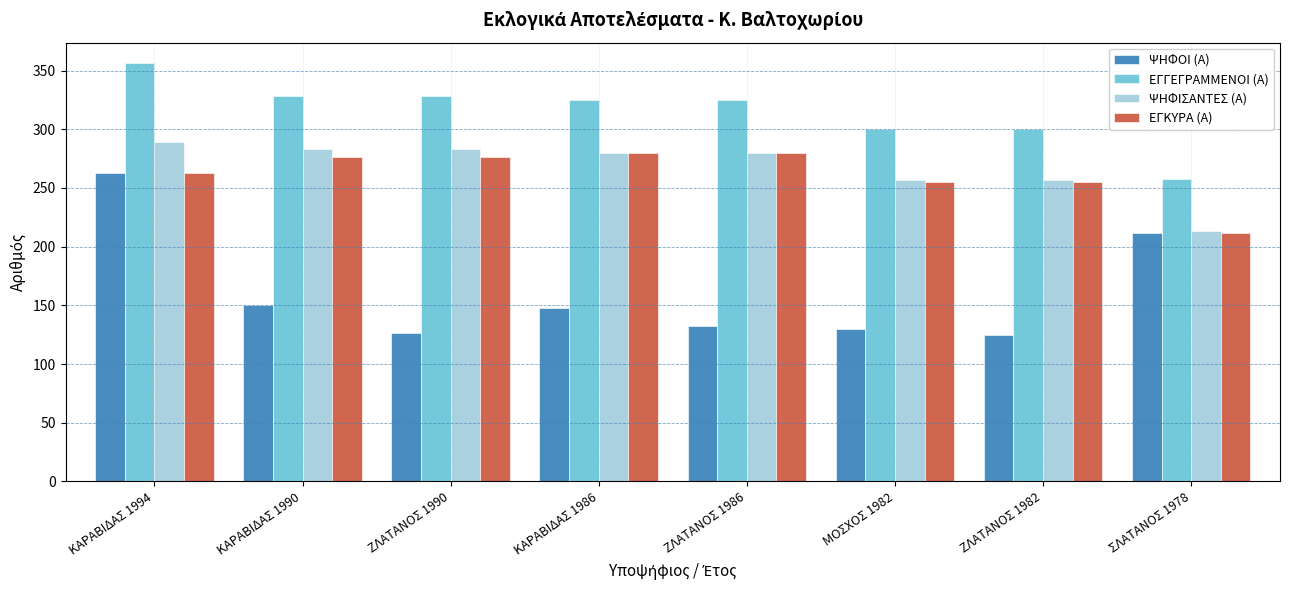

At how many categories does at least one series exceed 351?

1